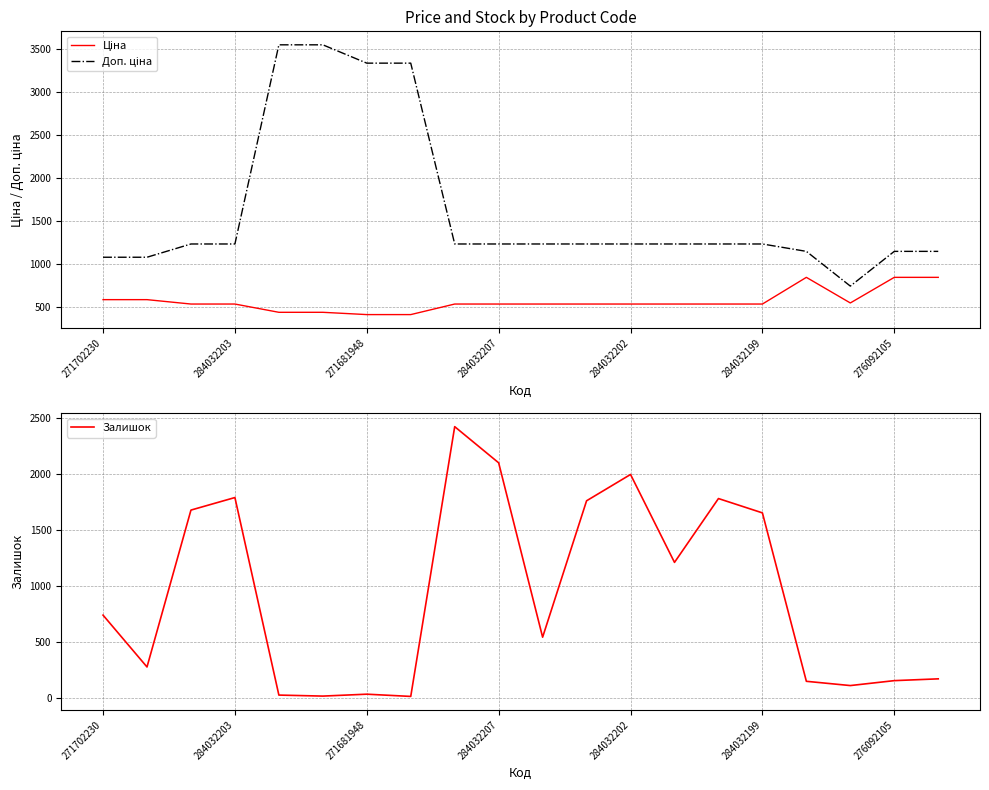

How many data points does each series have?

20